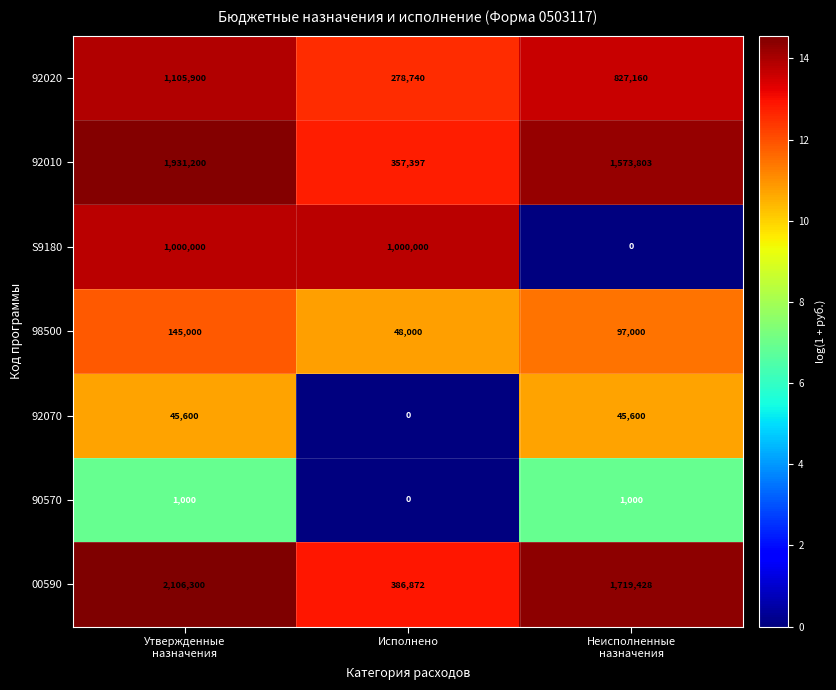

The value of 92070 at Исполнено is 0. True or false?

True